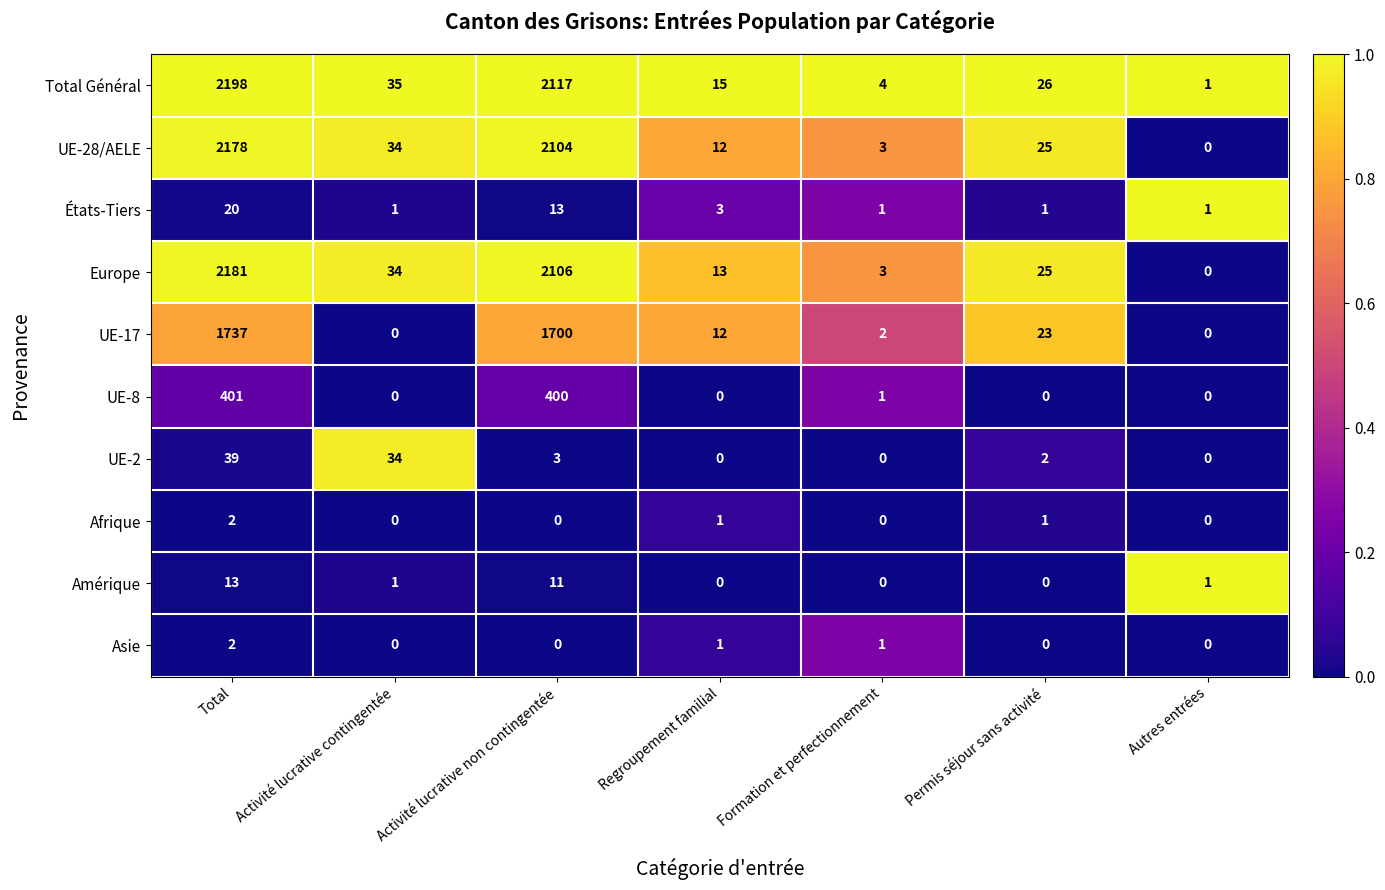

Which series has the widest spread of values?

Total Général